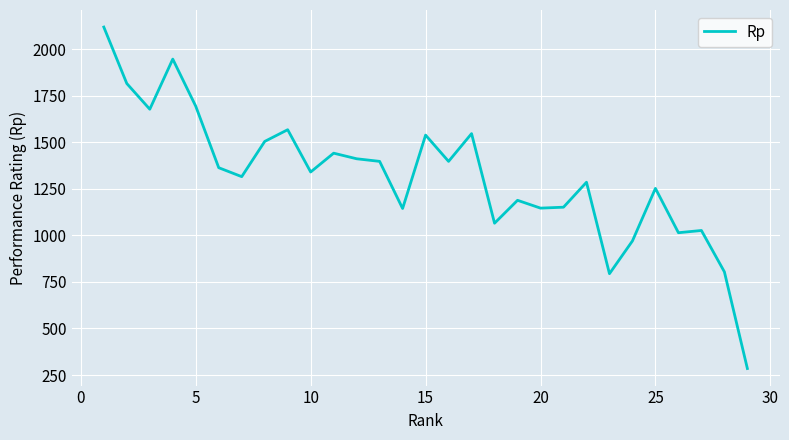

What is the smallest value displayed?

285